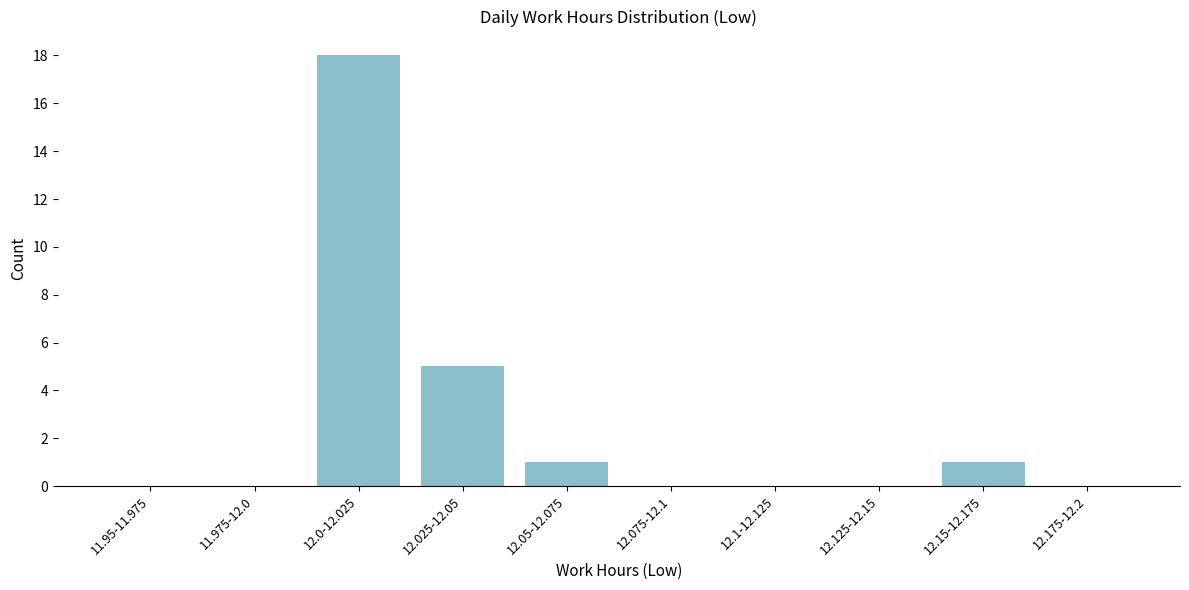

Reading left to right, what are all the values shown in this chart?

11.95-11.975=0	11.975-12.0=0	12.0-12.025=18	12.025-12.05=5	12.05-12.075=1	12.075-12.1=0	12.1-12.125=0	12.125-12.15=0	12.15-12.175=1	12.175-12.2=0